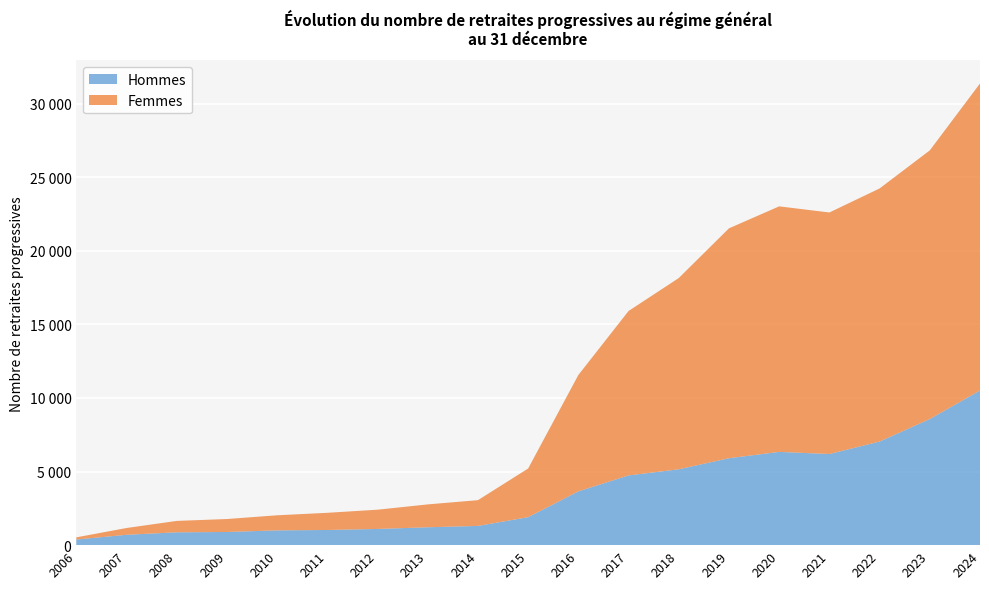

Reading right to left, what are all the values shown in this chart?

Hommes: 10510	8569	7040	6192	6337	5907	5155	4738	3655	1901	1307	1215	1101	1031	1004	895	872	704	383
Femmes: 20858	18255	17197	16412	16683	15620	12995	11173	7906	3307	1750	1554	1308	1166	1025	880	775	460	146